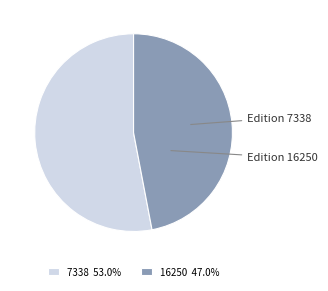

Rank the categories by value from lowest to highest.

16250, 7338